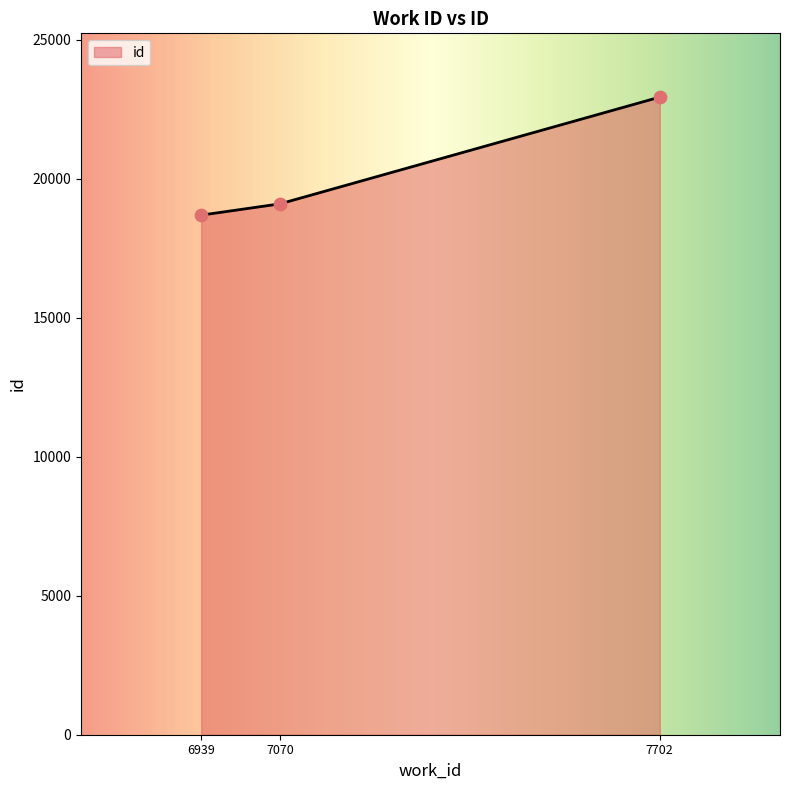

What is the change in value from 6939 to 7070?

+406